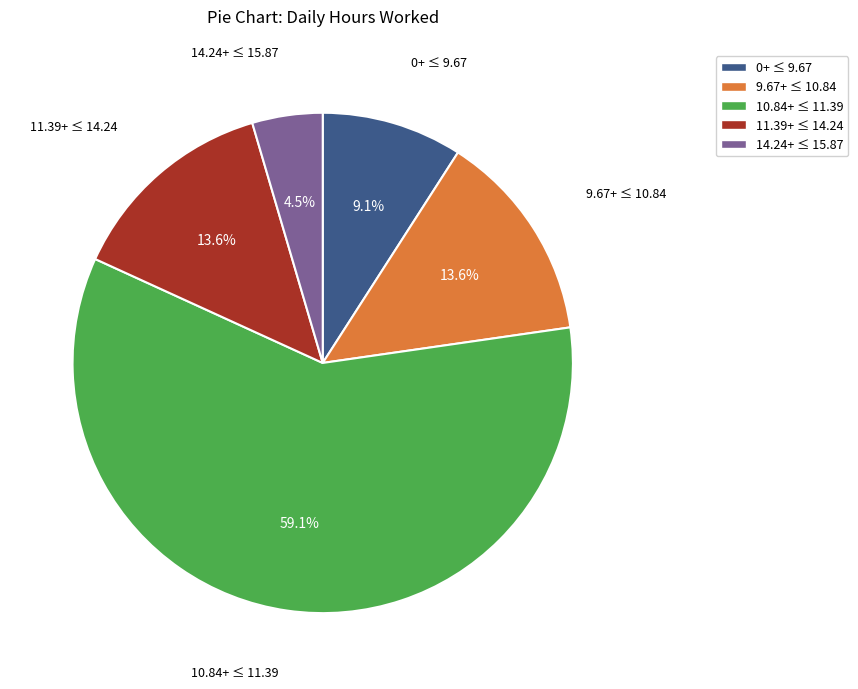

Which slice represents more than half of the pie?

10.84+ ≤ 11.39